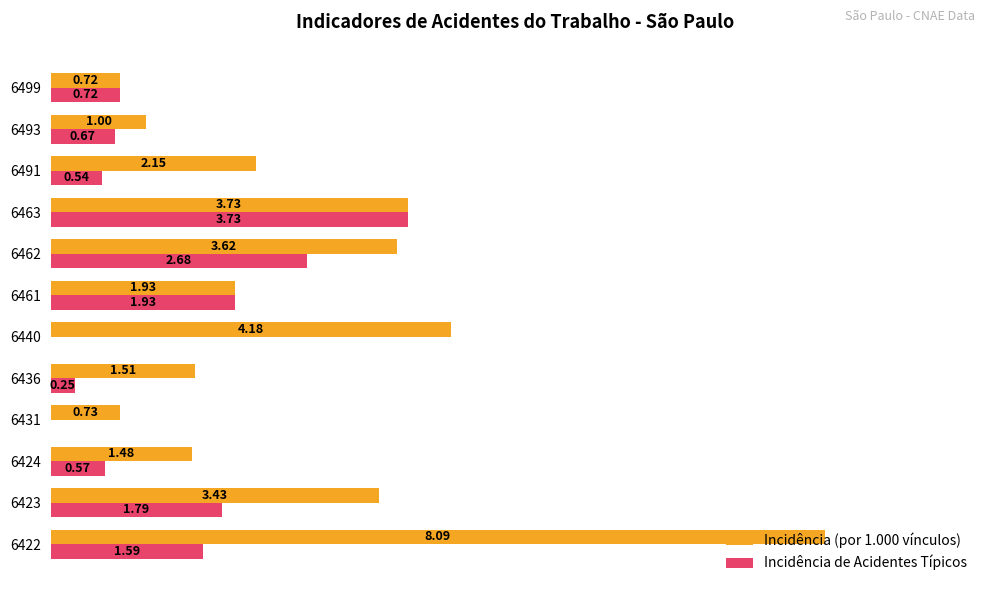

Which series has the largest total across all categories?

Incidência (por 1.000 vínculos)